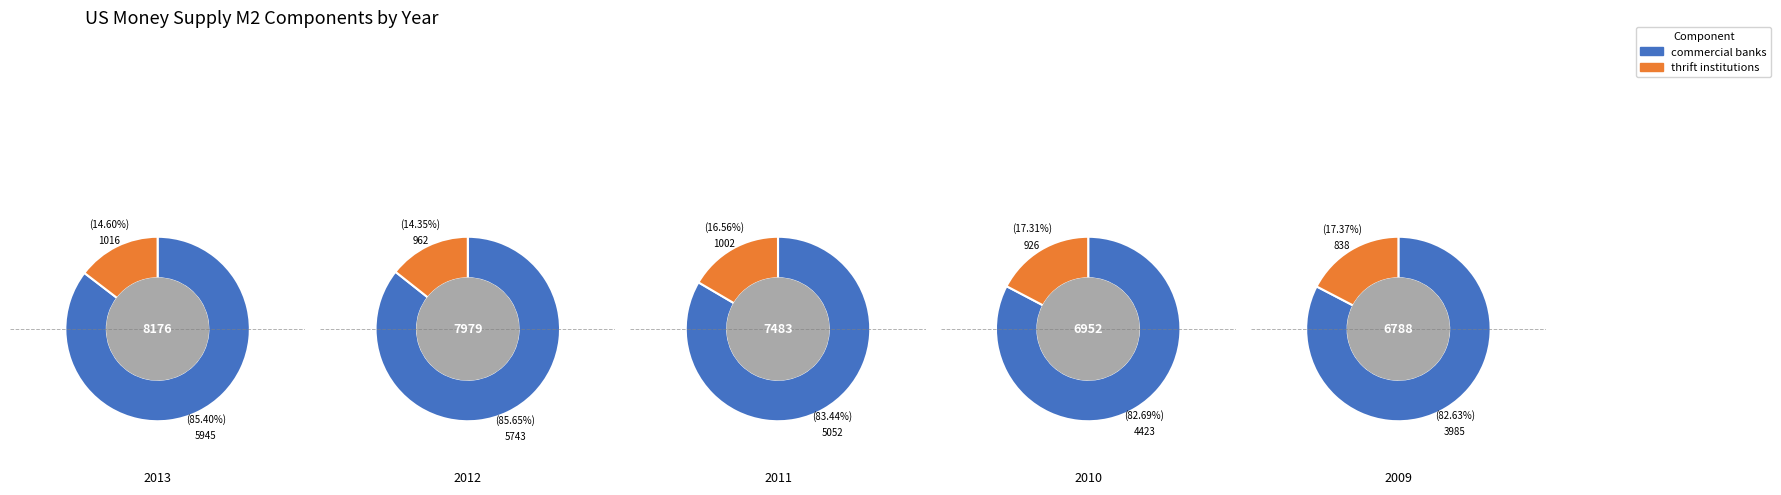

Does 2011 represent more than half of the total?

No